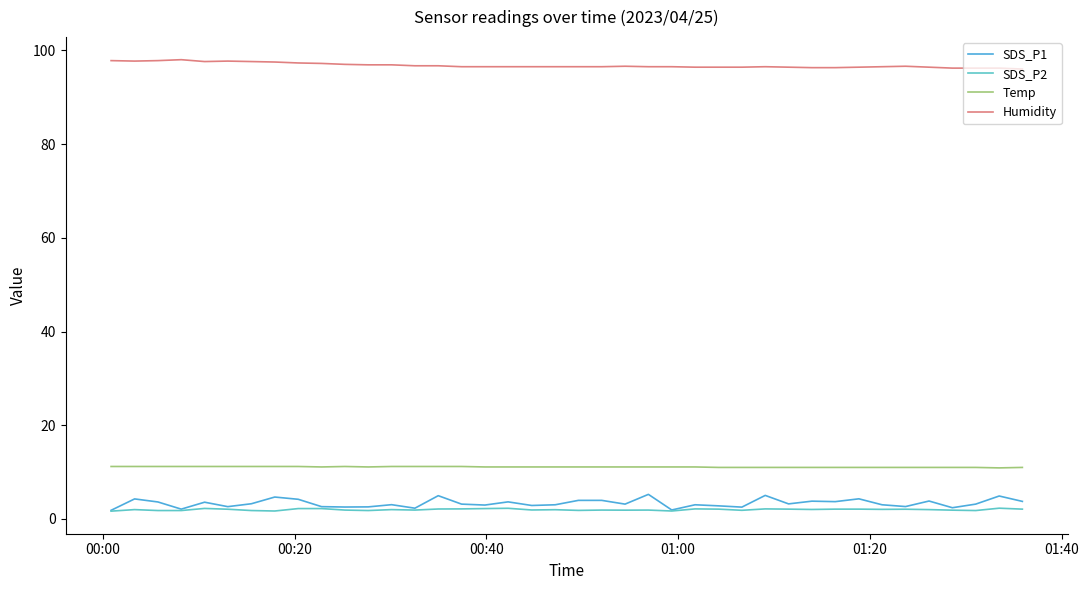

Reading left to right, what are all the values shown in this chart?

SDS_P1: 1.9	4.3	3.6	2.1	3.6	2.6	3.2	4.7	4.2	2.6	2.5	2.6	3.0	2.3	5.0	3.2	3.0	3.6	2.9	3.0	4.0	4.0	3.2	5.2	1.9	3.0	2.8	2.5	5.0	3.2	3.8	3.7	4.3	3.0	2.6	3.8	2.4	3.2	4.9	3.8
SDS_P2: 1.7	2.0	1.8	1.8	2.2	2.1	1.8	1.7	2.2	2.2	1.9	1.8	2.0	1.9	2.1	2.1	2.2	2.3	1.9	2.0	1.8	1.9	1.9	1.9	1.7	2.1	2.1	1.9	2.1	2.1	2.0	2.1	2.1	2.0	2.1	2.0	1.9	1.8	2.3	2.1
Temp: 11.2	11.2	11.2	11.2	11.2	11.2	11.2	11.2	11.2	11.1	11.2	11.1	11.2	11.2	11.2	11.2	11.1	11.1	11.1	11.1	11.1	11.1	11.1	11.1	11.1	11.1	11.0	11.0	11.0	11.0	11.0	11.0	11.0	11.0	11.0	11.0	11.0	11.0	10.9	11.0
Humidity: 97.8	97.7	97.8	98.0	97.6	97.7	97.6	97.5	97.3	97.2	97.0	96.9	96.9	96.7	96.7	96.5	96.5	96.5	96.5	96.5	96.5	96.5	96.6	96.5	96.5	96.4	96.4	96.4	96.5	96.4	96.3	96.3	96.4	96.5	96.6	96.4	96.2	96.2	96.2	96.0